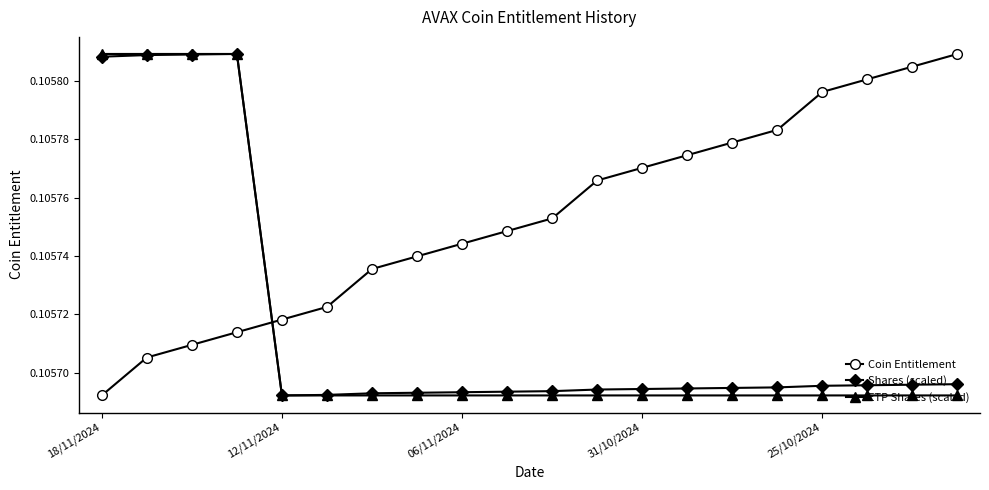

True or false: Coin Entitlement has more than 1 points higher than both neighbors.

False